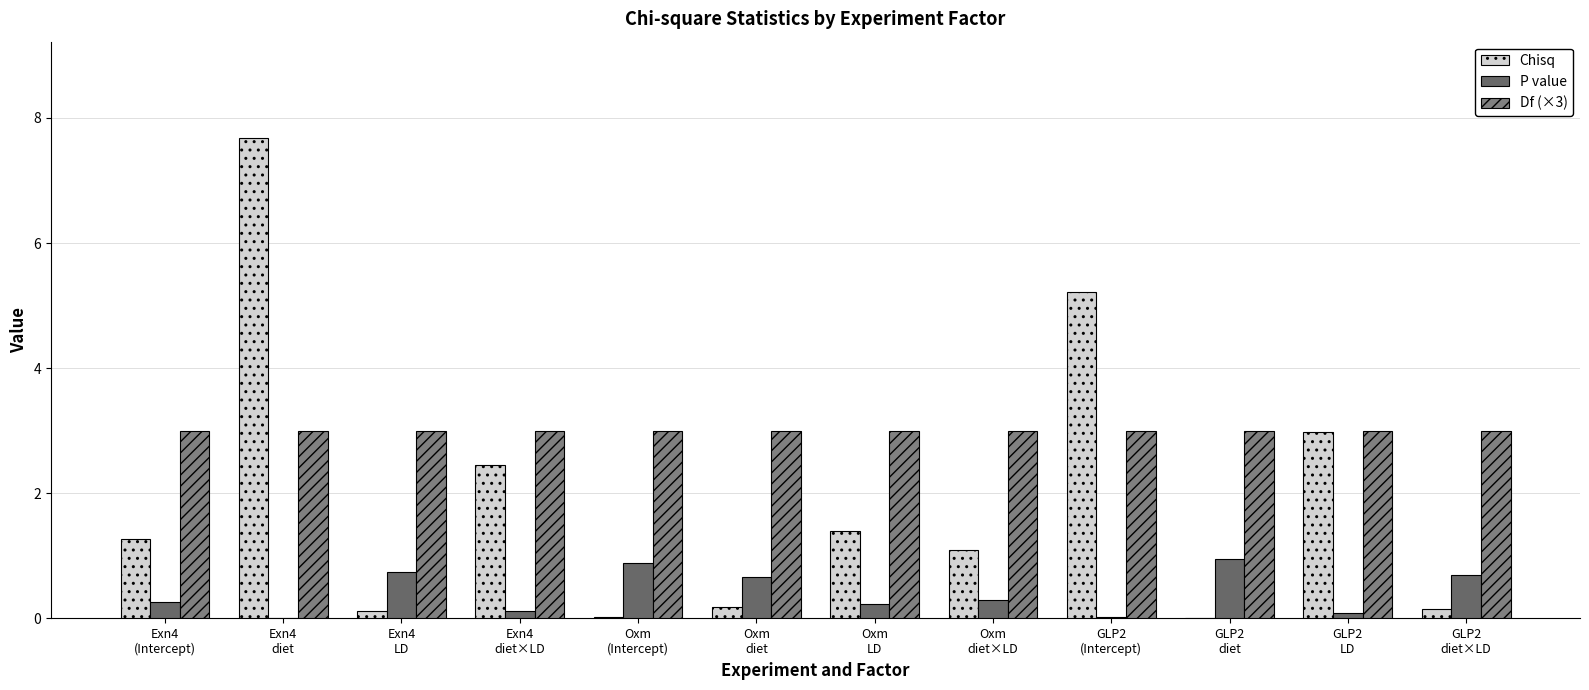

What is the difference between the maximum and minimum values in the Chisq series?

7.7